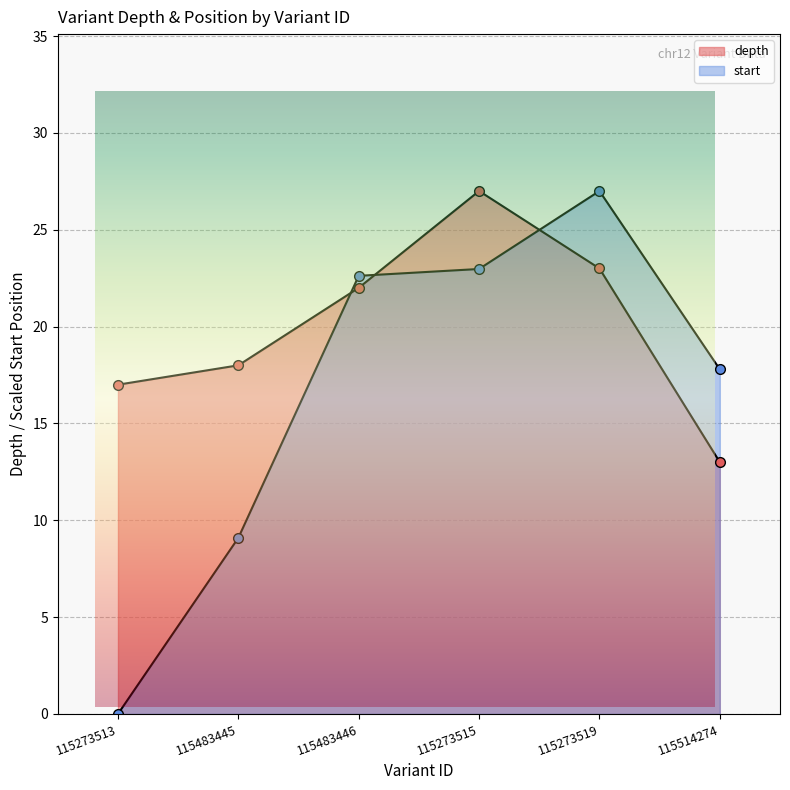

What is the sum of the depth values at 115273513 and 115514274?

30.0